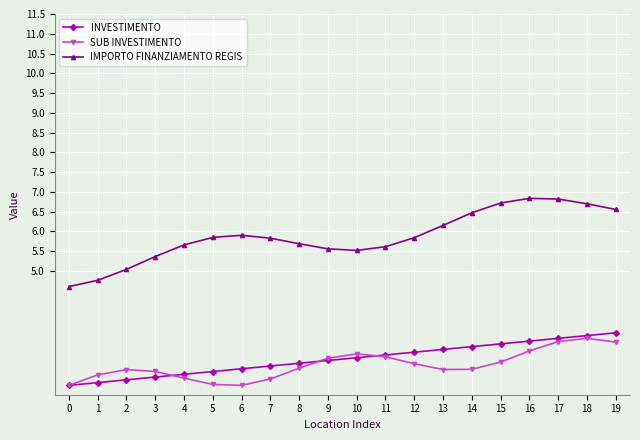

Reading right to left, list all the values displayed in this chart.

INVESTIMENTO: 19=3.4	18=3.4	17=3.3	16=3.2	15=3.2	14=3.1	13=3.0	12=2.9	11=2.9	10=2.8	9=2.7	8=2.7	7=2.6	6=2.5	5=2.5	4=2.4	3=2.3	2=2.2	1=2.2	0=2.1
SUB INVESTIMENTO: 19=3.2	18=3.3	17=3.2	16=3.0	15=2.7	14=2.5	13=2.5	12=2.6	11=2.8	10=2.9	9=2.8	8=2.5	7=2.3	6=2.1	5=2.1	4=2.3	3=2.5	2=2.5	1=2.4	0=2.1
IMPORTO FINANZIAMENTO REGIS: 19=6.6	18=6.7	17=6.8	16=6.8	15=6.7	14=6.5	13=6.1	12=5.8	11=5.6	10=5.5	9=5.6	8=5.7	7=5.8	6=5.9	5=5.8	4=5.7	3=5.4	2=5.0	1=4.8	0=4.6